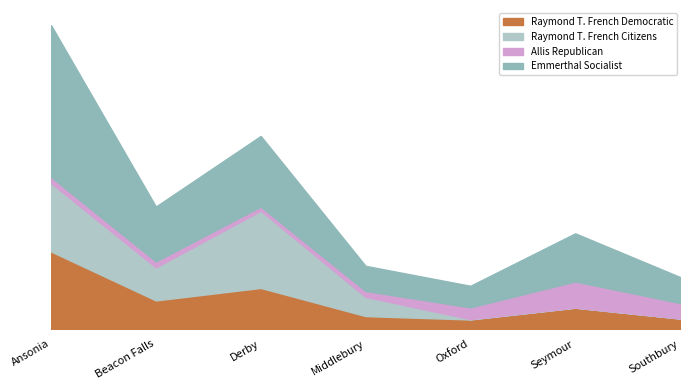

At which category is the sum across all series the highest?

Ansonia